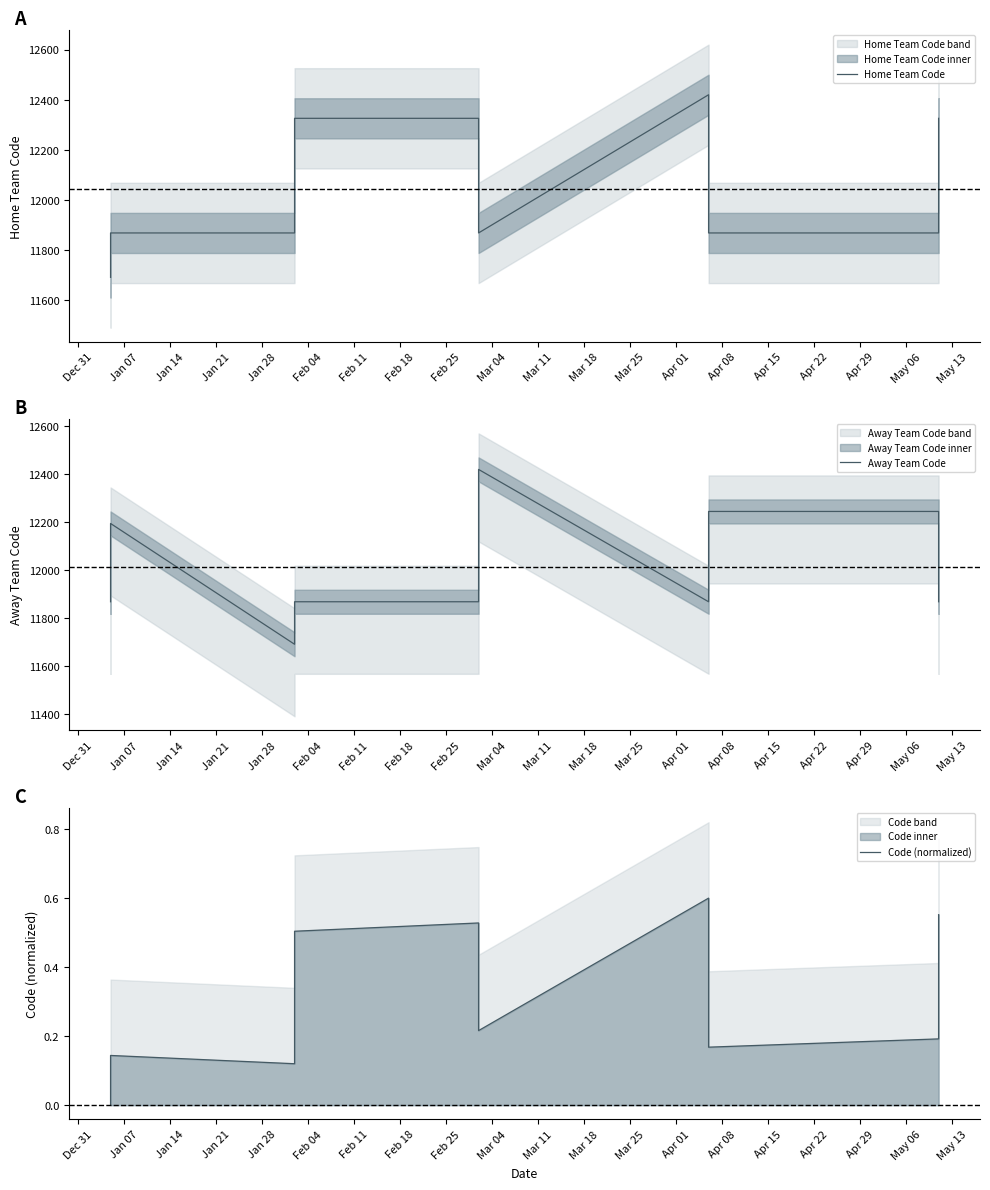

How many data points in Away Team Code are above 11869?

4